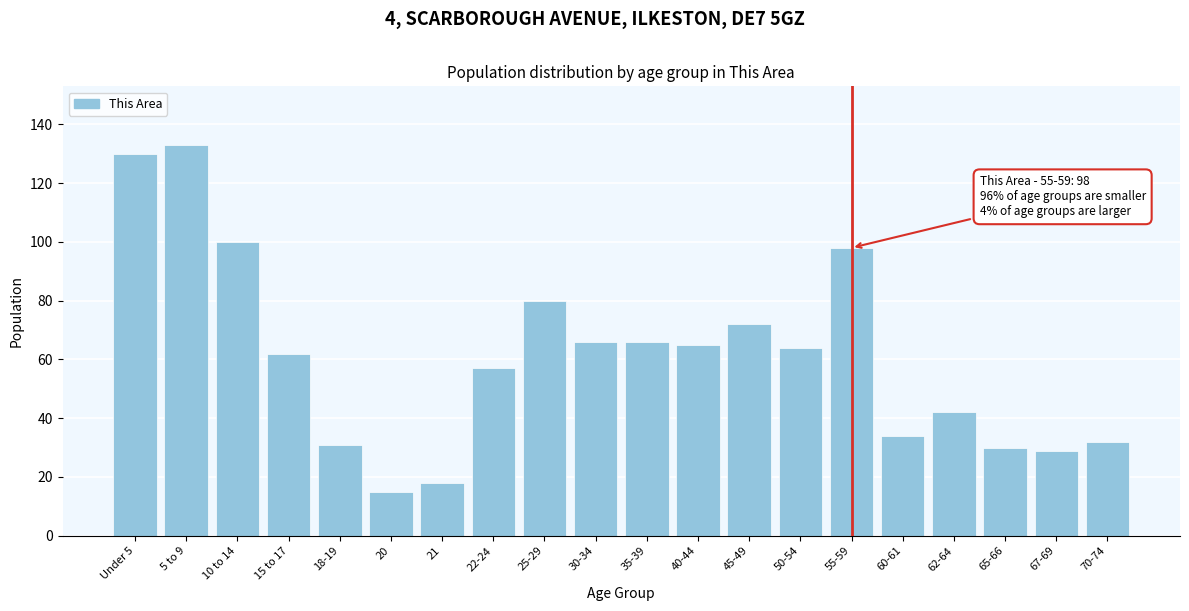

Reading right to left, list all the values displayed in this chart.

70-74=32	67-69=29	65-66=30	62-64=42	60-61=34	55-59=98	50-54=64	45-49=72	40-44=65	35-39=66	30-34=66	25-29=80	22-24=57	21=18	20=15	18-19=31	15 to 17=62	10 to 14=100	5 to 9=133	Under 5=130